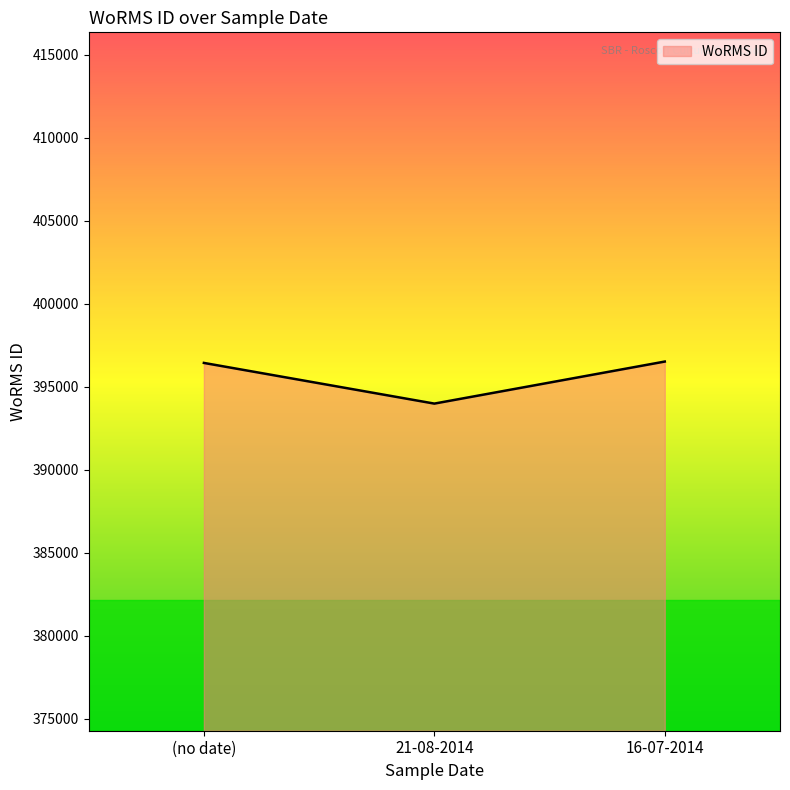

What is the sum of the values at (no date) and 16-07-2014?

792954